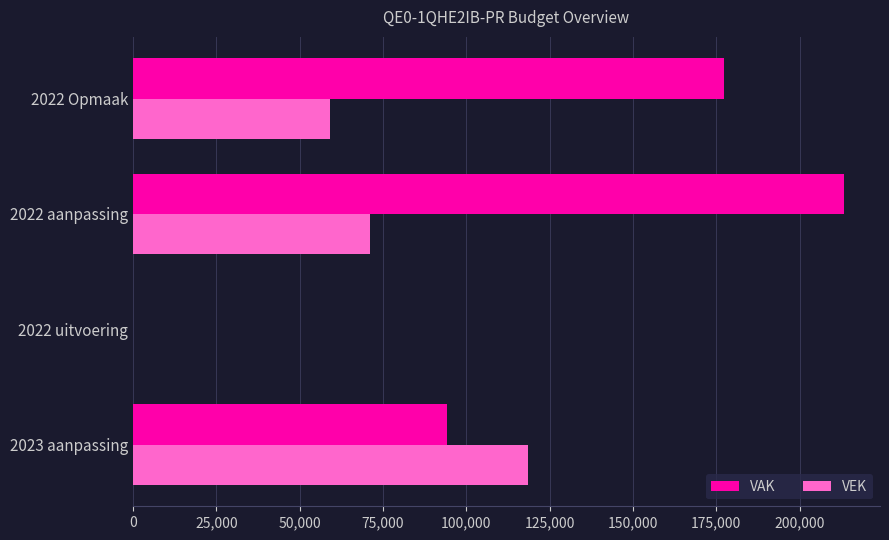

At which label is VAK closest to 106737?

2023 aanpassing